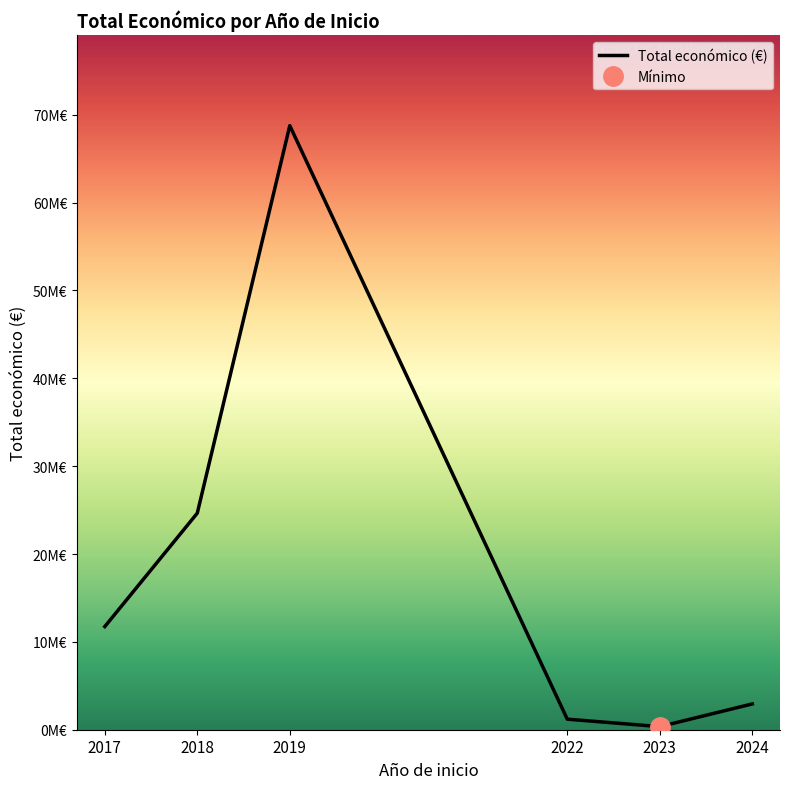

What is the ratio of the value at 2019 to the value at 2022?

57.3